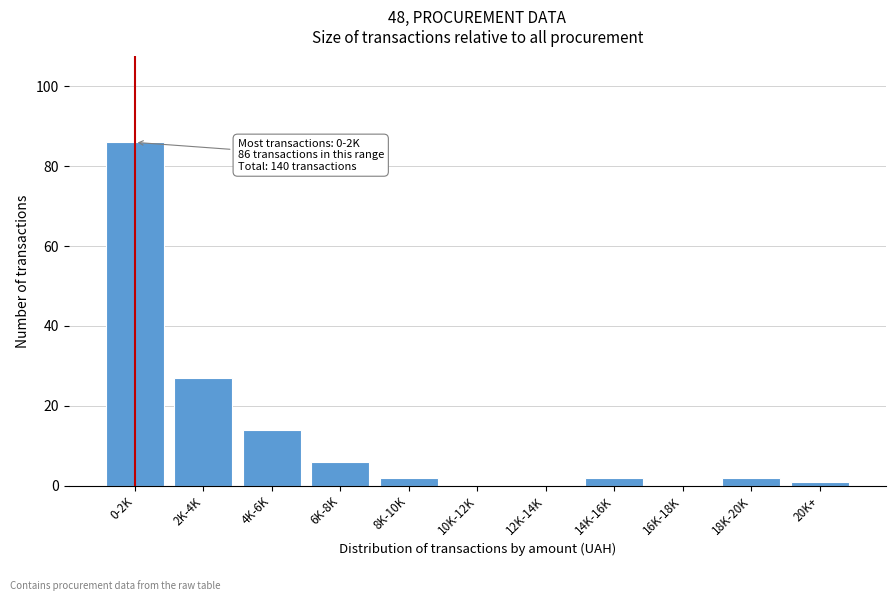

Reading left to right, what are all the values shown in this chart?

0-2K=86	2K-4K=27	4K-6K=14	6K-8K=6	8K-10K=2	10K-12K=0	12K-14K=0	14K-16K=2	16K-18K=0	18K-20K=2	20K+=1